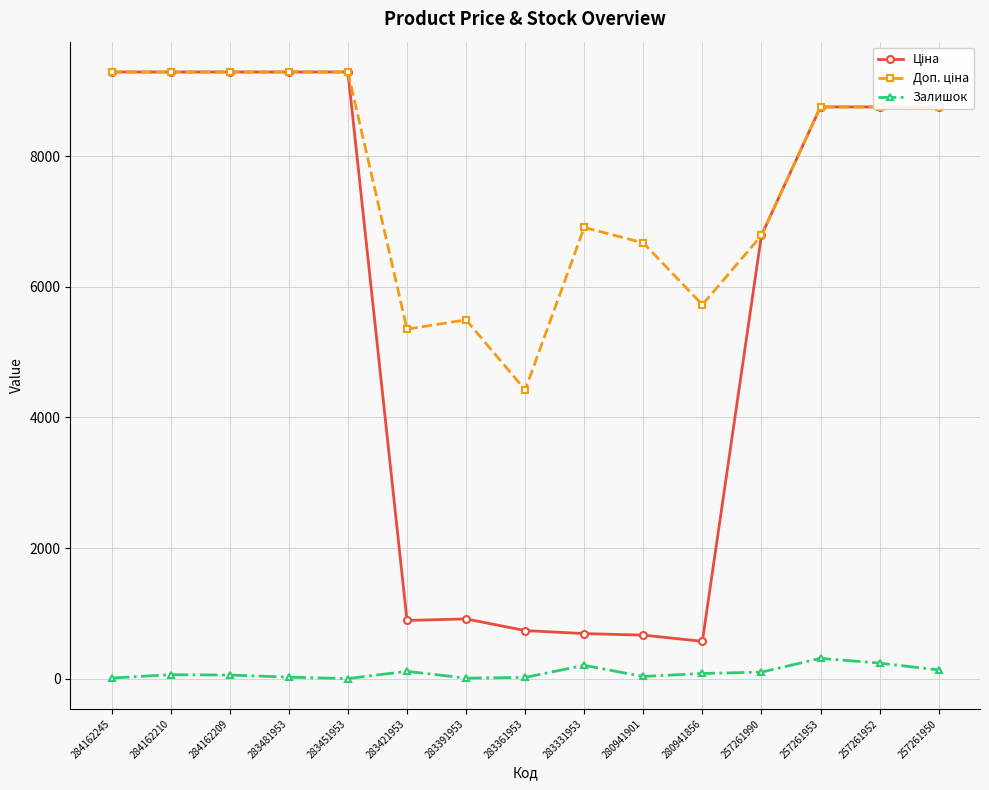

What is the highest value of the Залишок series?

312.0